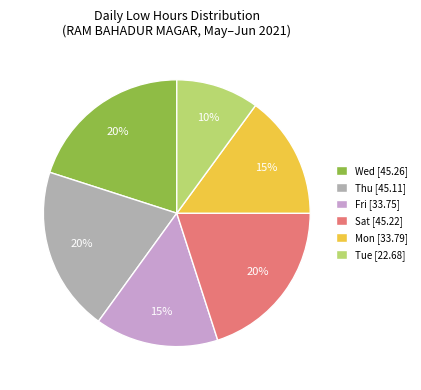

The Mon [33.79] slice represents 1% of the pie. True or false?

False